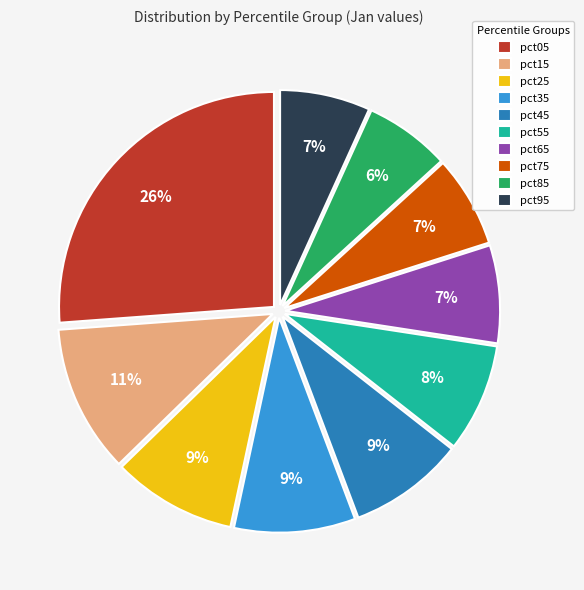

What is the ratio of the value at pct95 to the value at pct75?

1.0